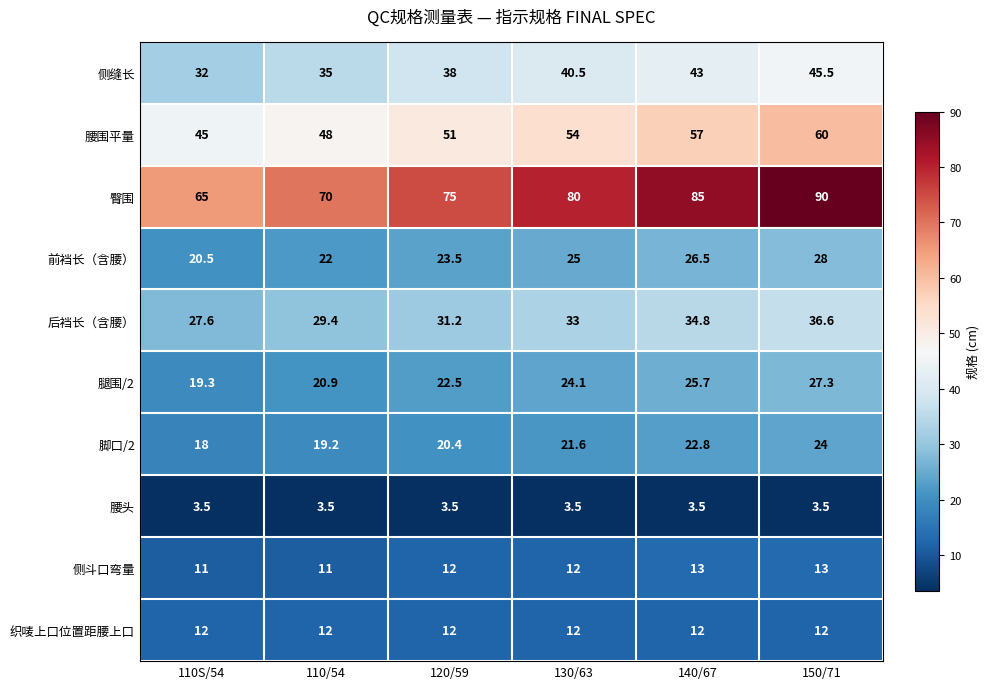

What is the average value of the 后裆长（含腰） series?

32.1